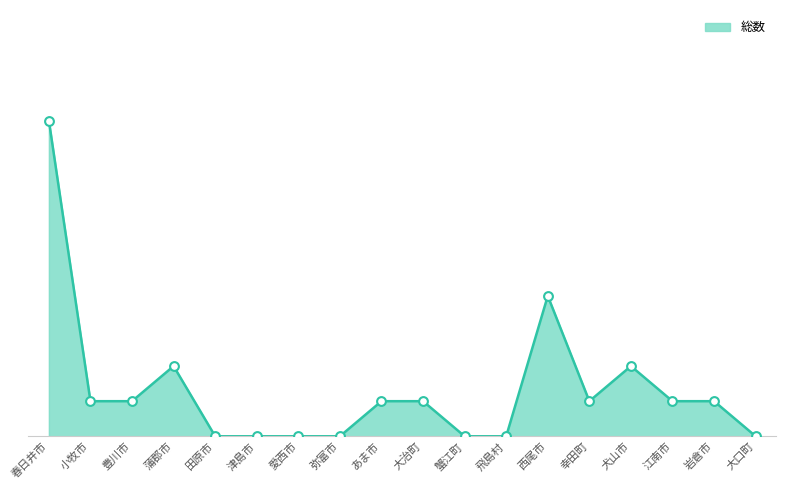

Is this an area chart (filled region under the line)?

Yes